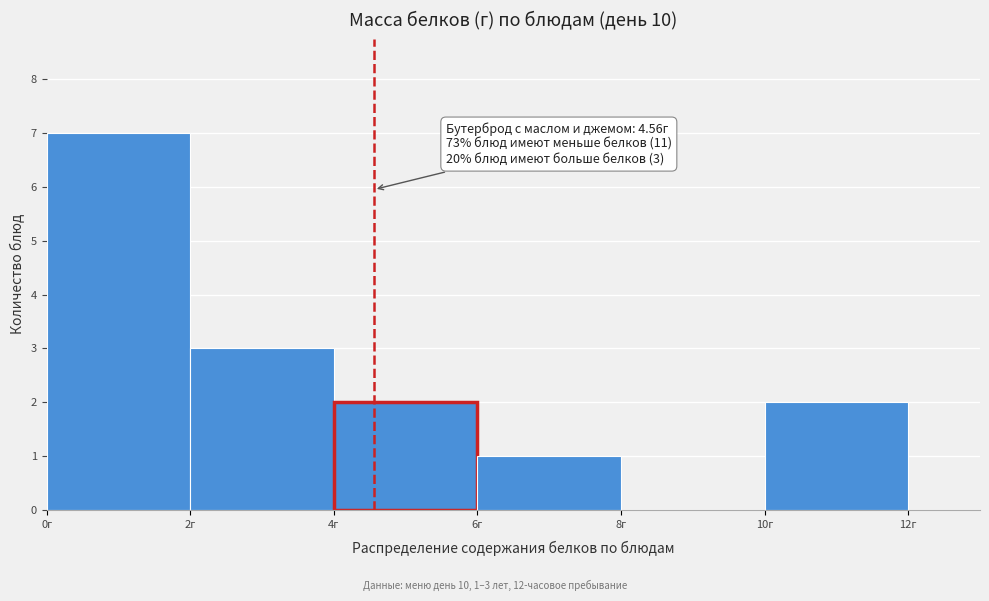

Which range on the x-axis has the tallest bar?

0 to 2